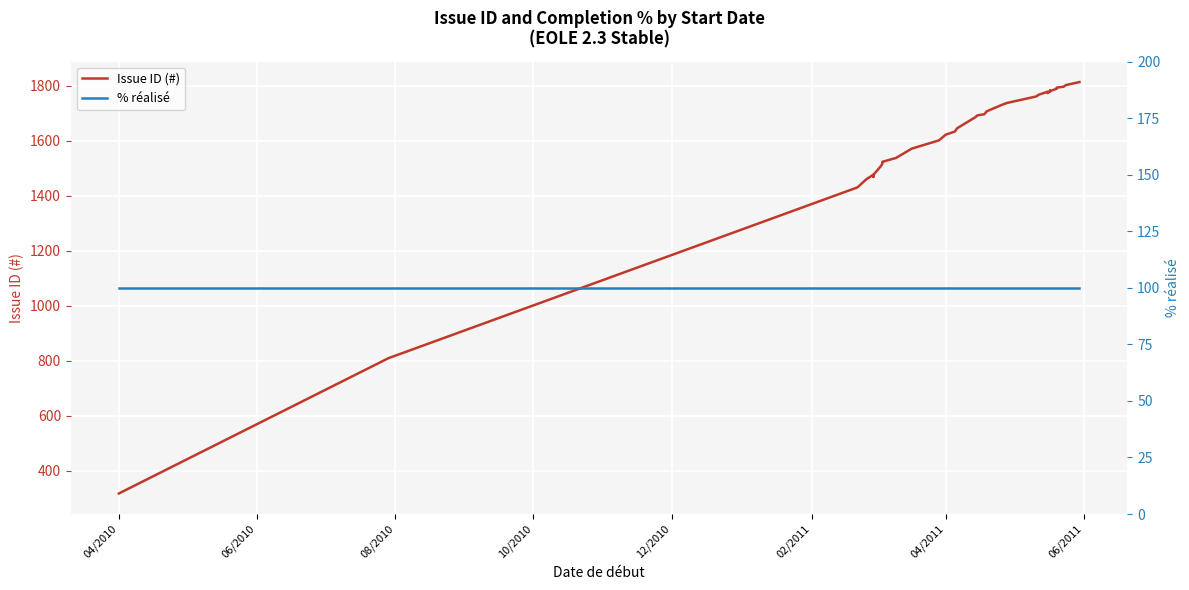

What is the sum of all Issue ID (#) values?

64044